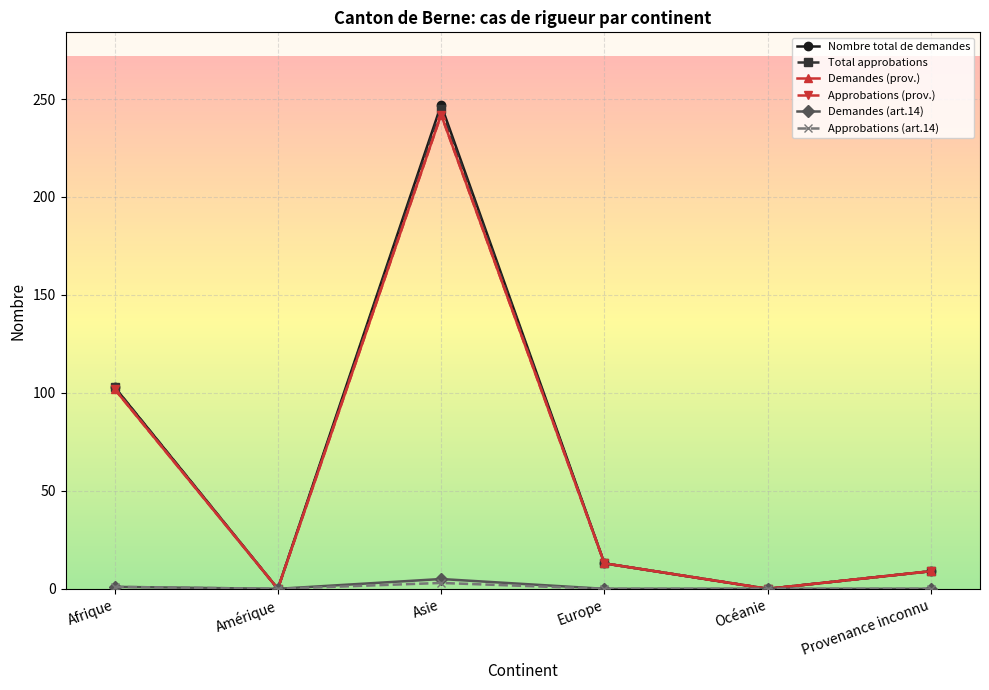

What is the average value of the Approbations (prov.) series?

61